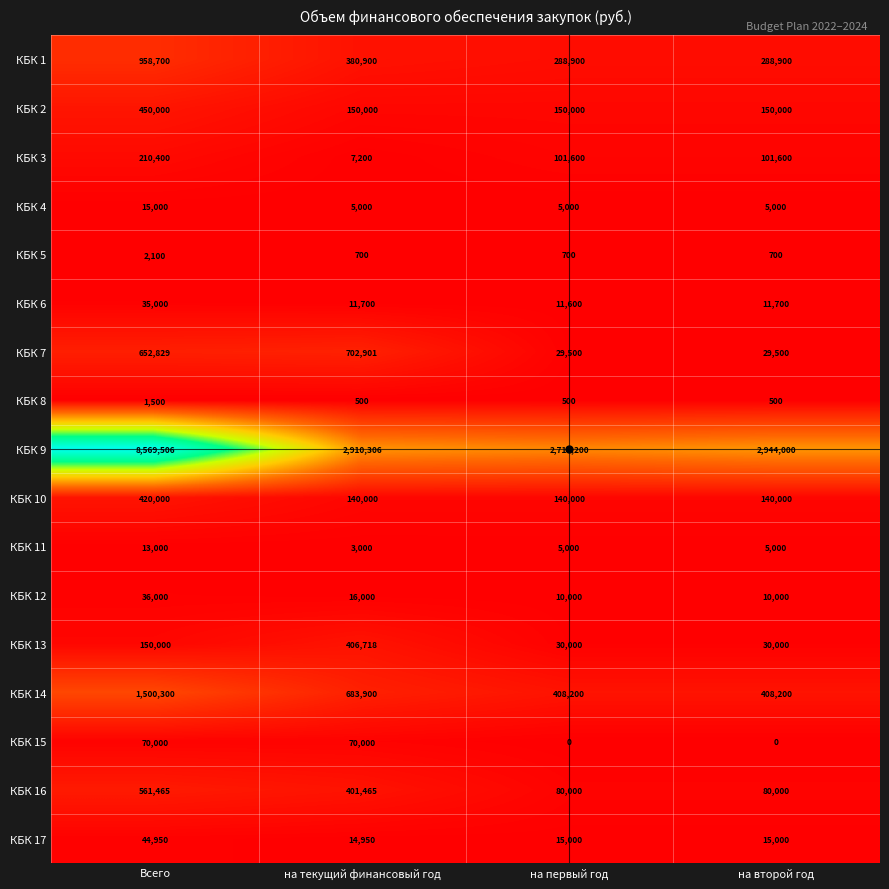

What is the spread (max minus min) of values at на текущий финансовый год?

2909806